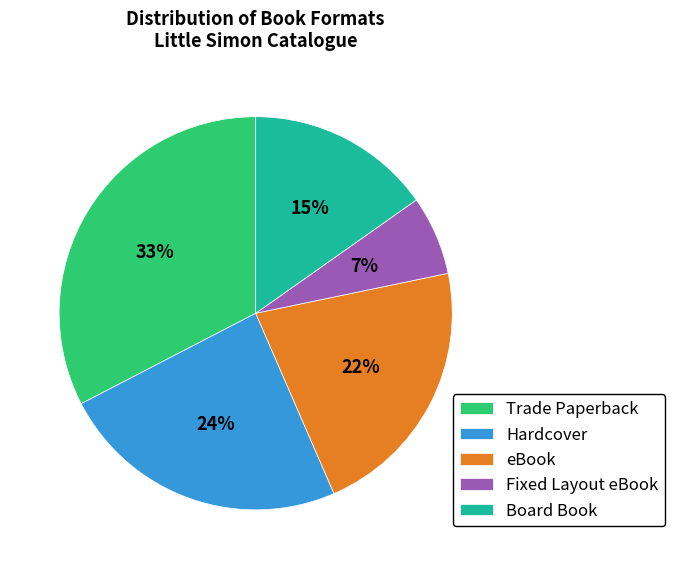

Does eBook represent more than half of the total?

No